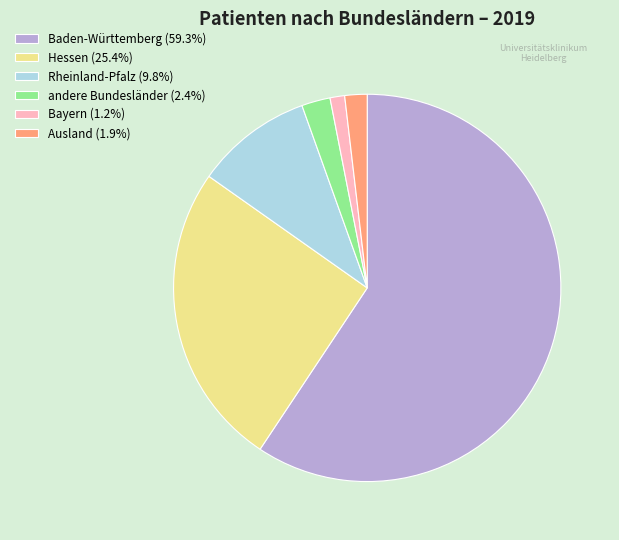

How many segments does this pie chart have?

6